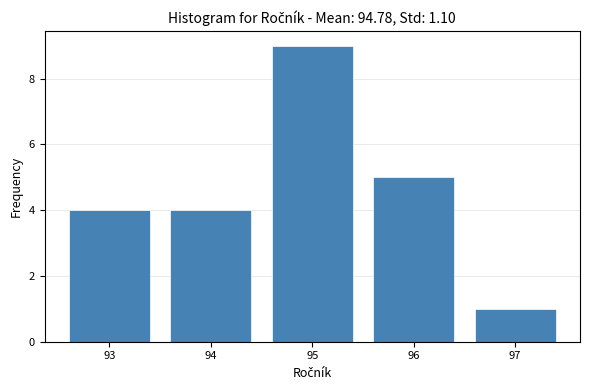

What is the height of the bar covering 92.5 to 93.5 on the x-axis? The values are not printed on the chart, so give them approximately, as read against the axis.

4